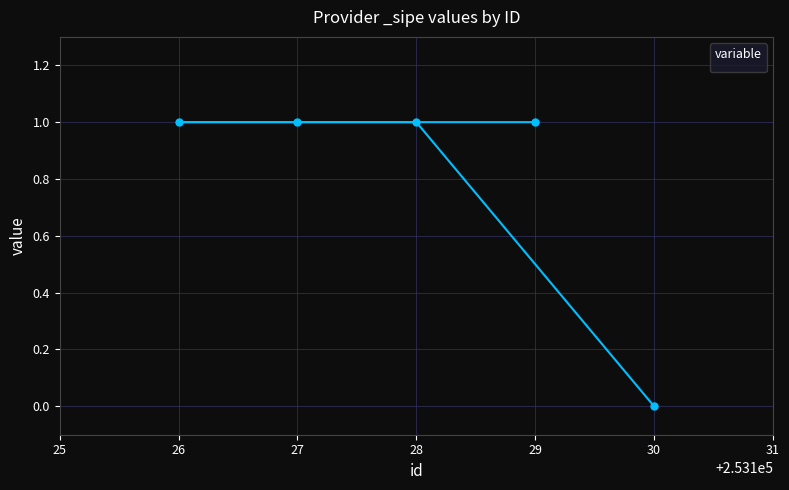

Is it true that the value at 26 is 1?

True